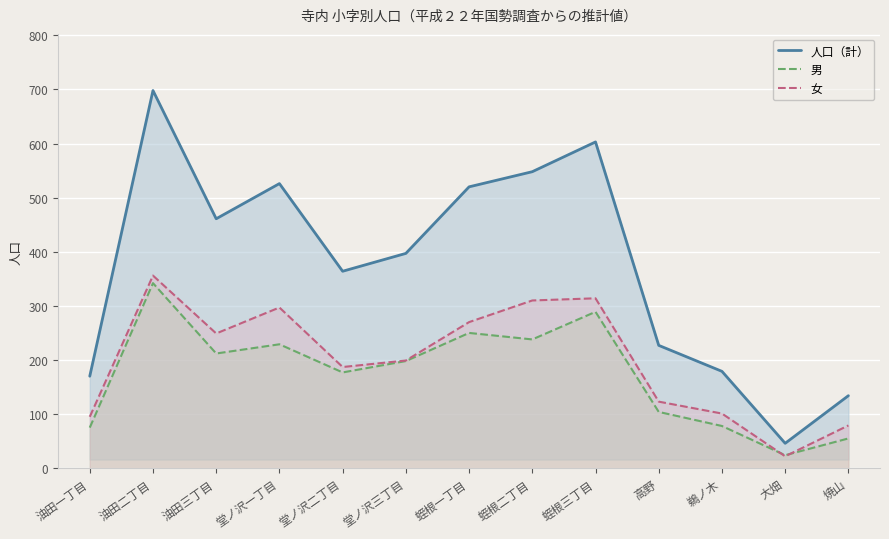

Where is the first local minimum for 人口（計）?

油田三丁目